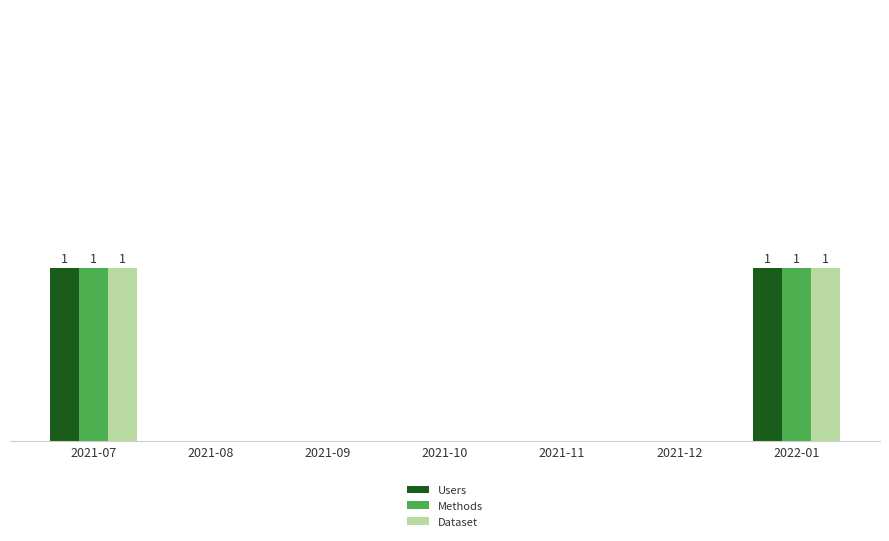

Reading left to right, what are all the values shown in this chart?

Users: 2021-07=1	2021-08=0	2021-09=0	2021-10=0	2021-11=0	2021-12=0	2022-01=1
Methods: 2021-07=1	2021-08=0	2021-09=0	2021-10=0	2021-11=0	2021-12=0	2022-01=1
Dataset: 2021-07=1	2021-08=0	2021-09=0	2021-10=0	2021-11=0	2021-12=0	2022-01=1